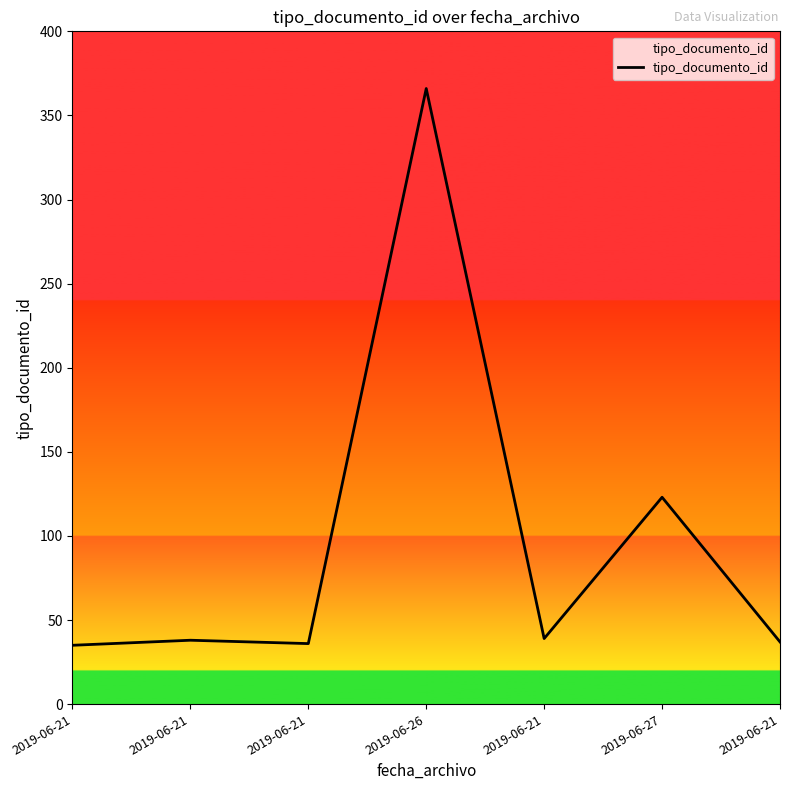

List the labels in order of value, largest first.

2019-06-26, 2019-06-27, 2019-06-21, 2019-06-21, 2019-06-21, 2019-06-21, 2019-06-21